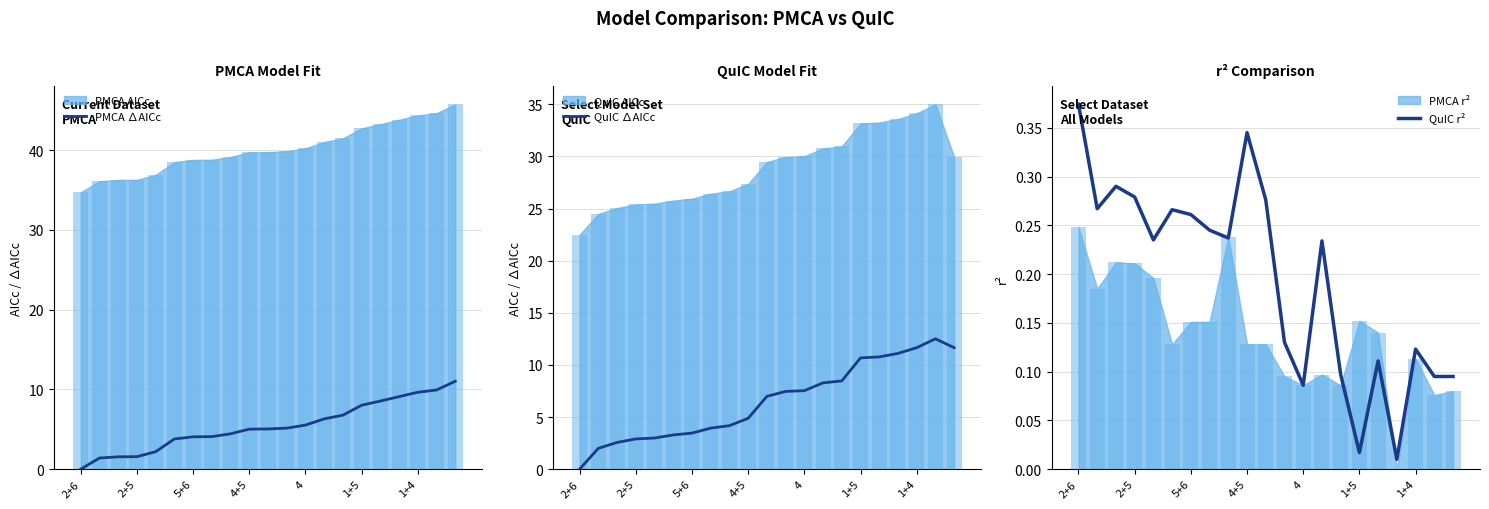

What is the difference between the highest and lowest values at 20?

11.6